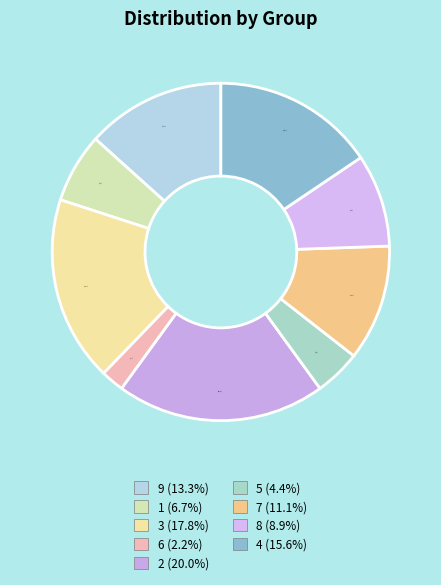

True or false: 9 accounts for 13% of the total.

True